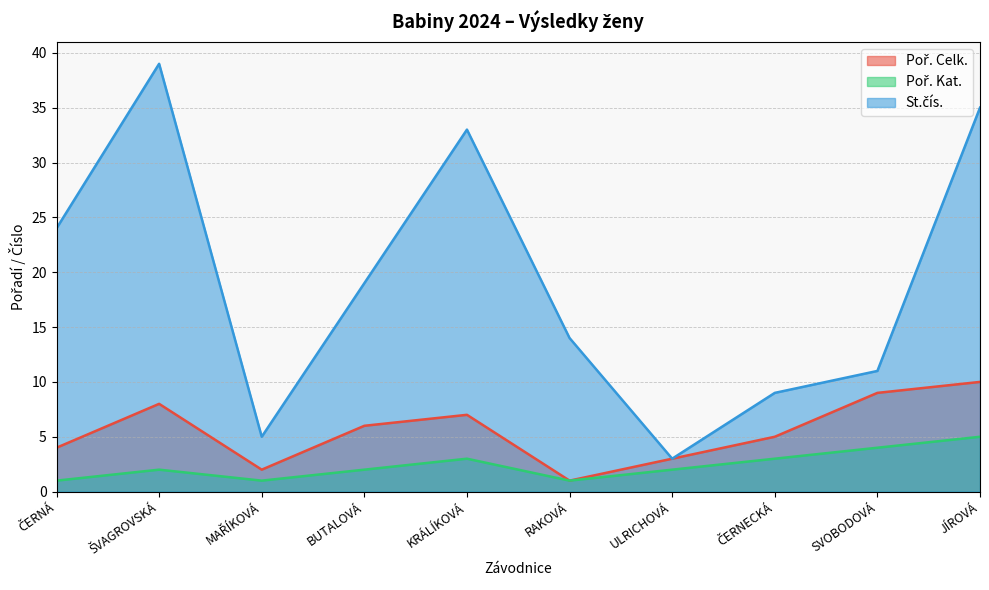

Where is Poř. Celk. nearest to the value 5?

ČERNECKÁ